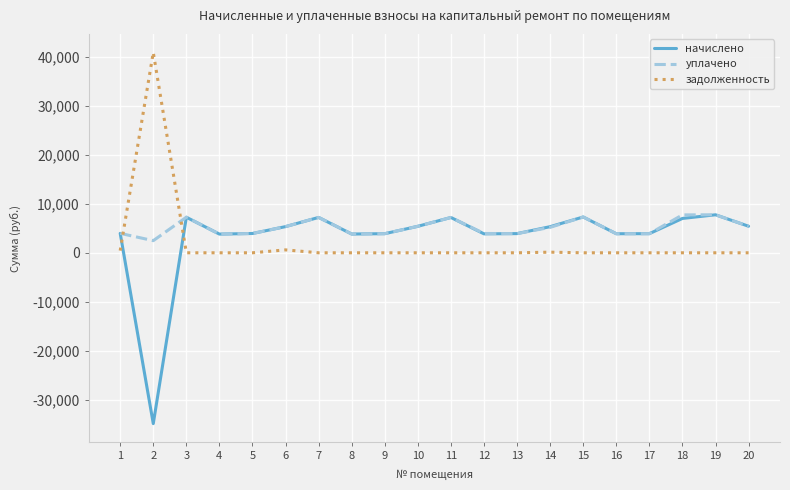

What is the difference between the second highest and second lowest values in the задолженность series?

593.4